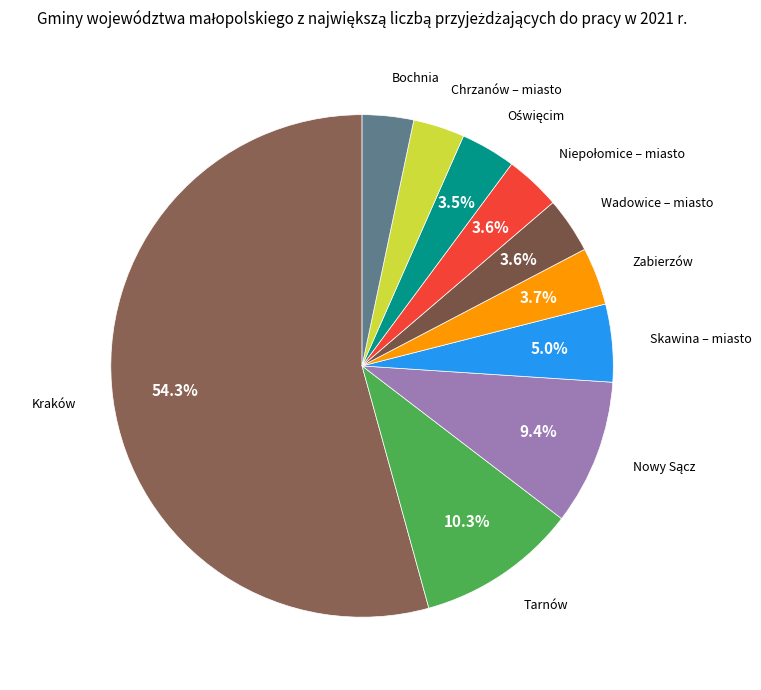

To the nearest percent, what portion does Skawina – miasto represent?

5%